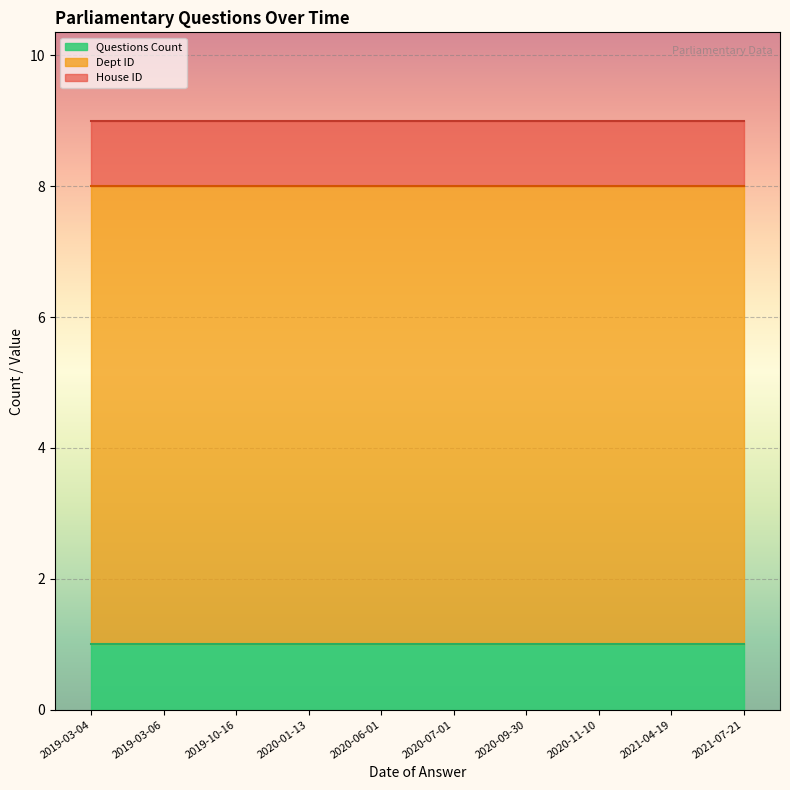

How many distinct data groups are displayed?

3